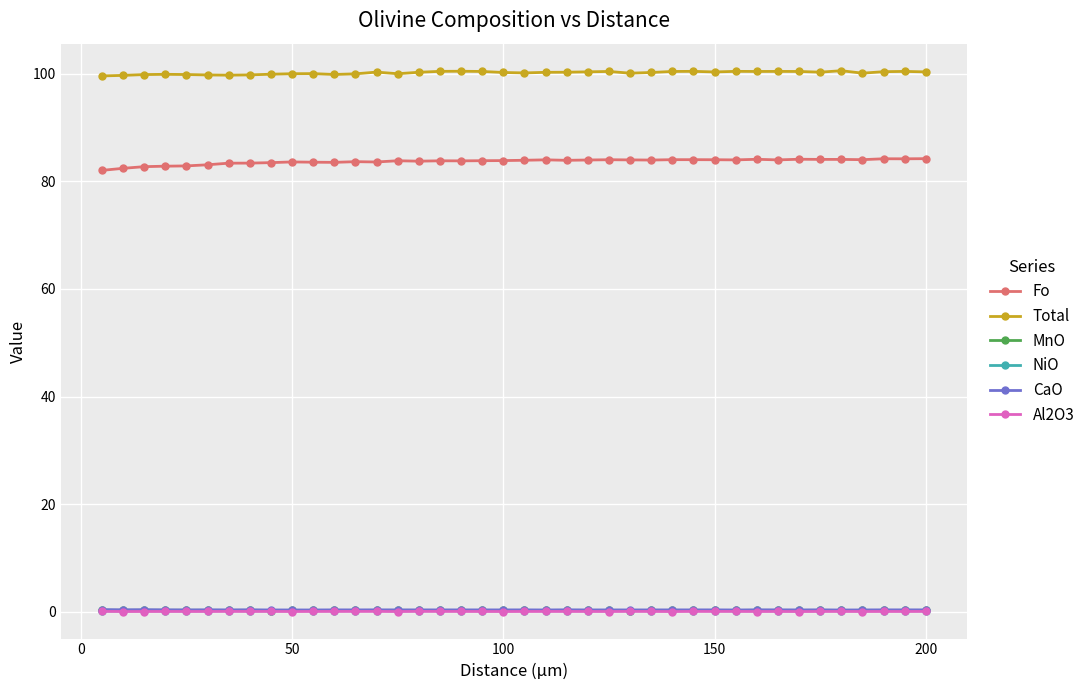

Count the number of data series in this chart.

6